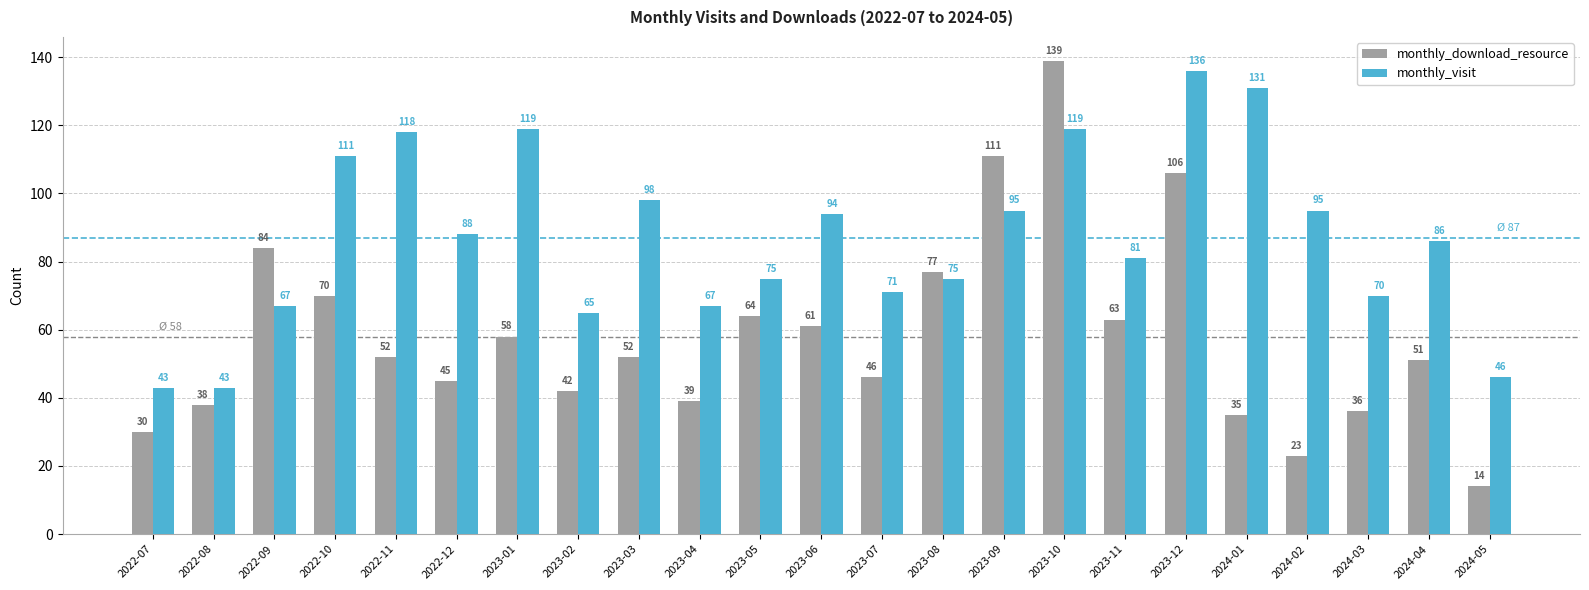

What is the label of the 4th bar from the left?

2022-10